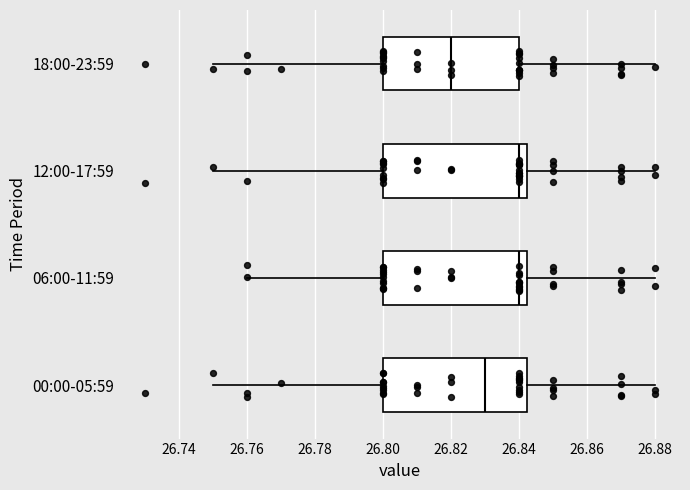

Where is the left edge of the box for 06:00-11:59 on the x-axis? The values are not printed on the chart, so give them approximately, as read against the axis.

26.800